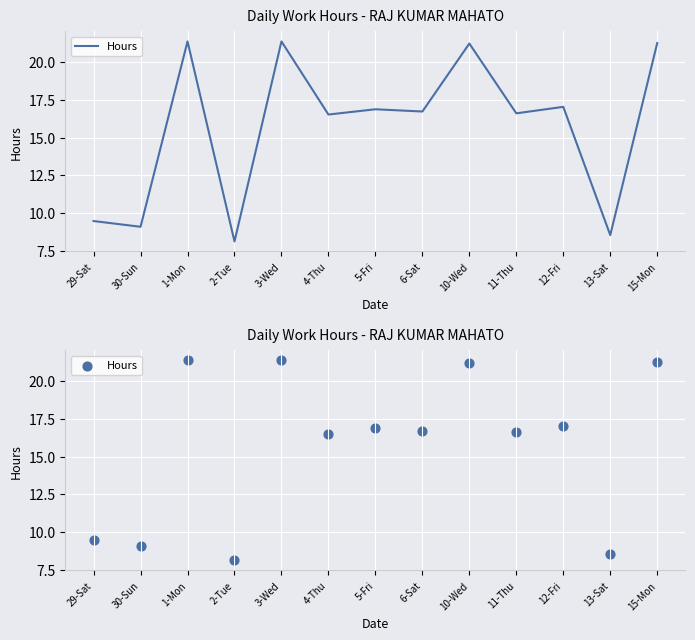

Approximately how many times larger is the value at 12-Fri compared to 29-Sat?

1.8